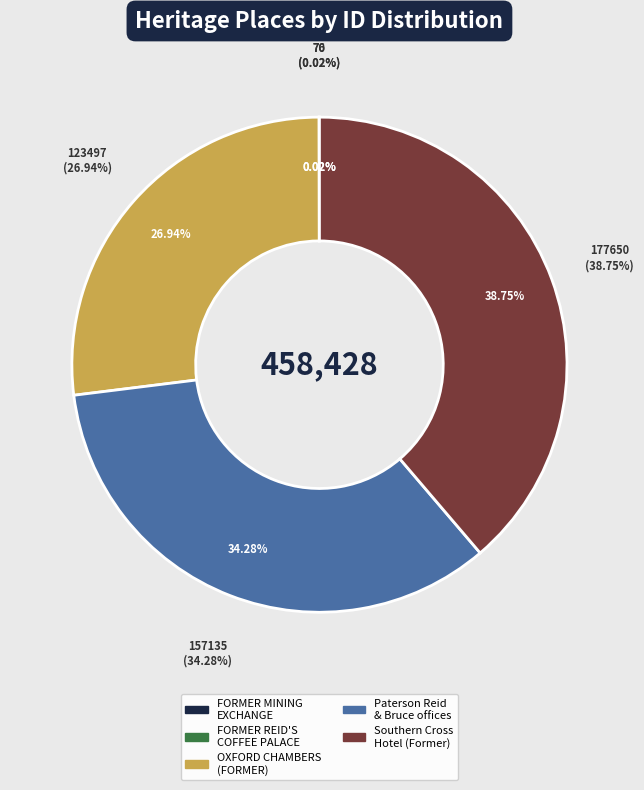

Which category has the biggest portion of the pie?

Southern Cross Hotel (Former)